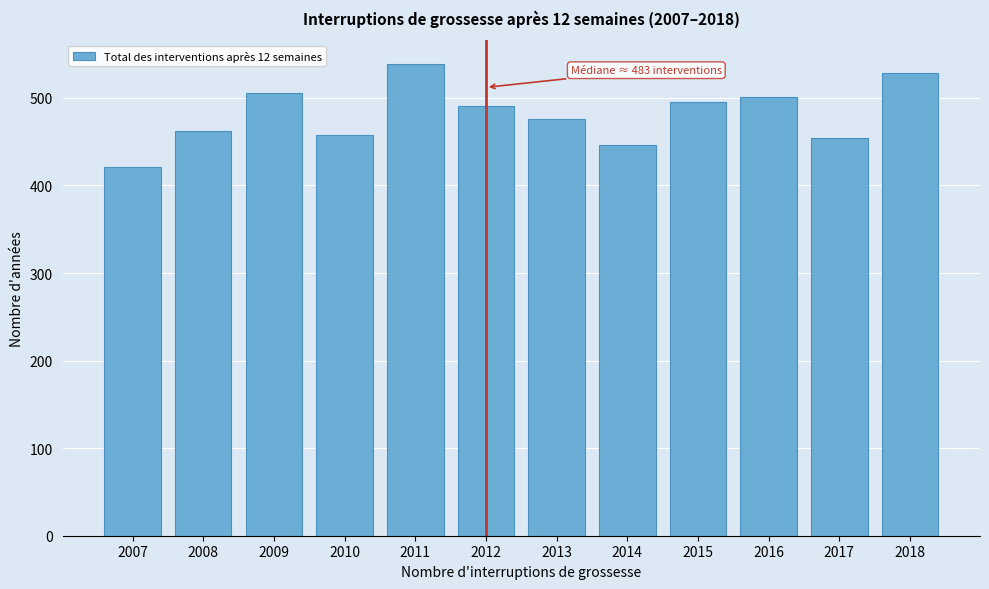

Reading right to left, transcribe all the data shown in this chart.

2018=528	2017=454	2016=501	2015=495	2014=446	2013=476	2012=491	2011=539	2010=458	2009=506	2008=462	2007=421